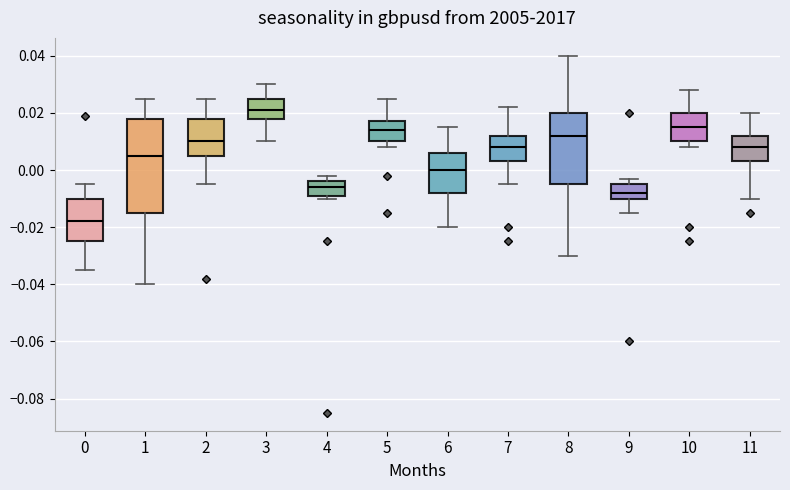

Reading left to right, read every box against the y-axis: the position of its median line, the range the box covers, and the ends of its whiskers. The values are not printed on the chart, so give them approximately, as read against the axis.

0: median -0.018, box -0.024 to -0.010, whiskers -0.034 to -0.004
1: median 0.006, box -0.014 to 0.018, whiskers -0.040 to 0.026
2: median 0.010, box 0.006 to 0.018, whiskers -0.004 to 0.026
3: median 0.022, box 0.018 to 0.026, whiskers 0.010 to 0.030
4: median -0.006, box -0.008 to -0.004, whiskers -0.010 to -0.002
5: median 0.014, box 0.010 to 0.018, whiskers 0.008 to 0.026
6: median 0.000, box -0.008 to 0.006, whiskers -0.020 to 0.016
7: median 0.008, box 0.004 to 0.012, whiskers -0.004 to 0.022
8: median 0.012, box -0.004 to 0.020, whiskers -0.030 to 0.040
9: median -0.008, box -0.010 to -0.004, whiskers -0.014 to -0.002
10: median 0.016, box 0.010 to 0.020, whiskers 0.008 to 0.028
11: median 0.008, box 0.004 to 0.012, whiskers -0.010 to 0.020